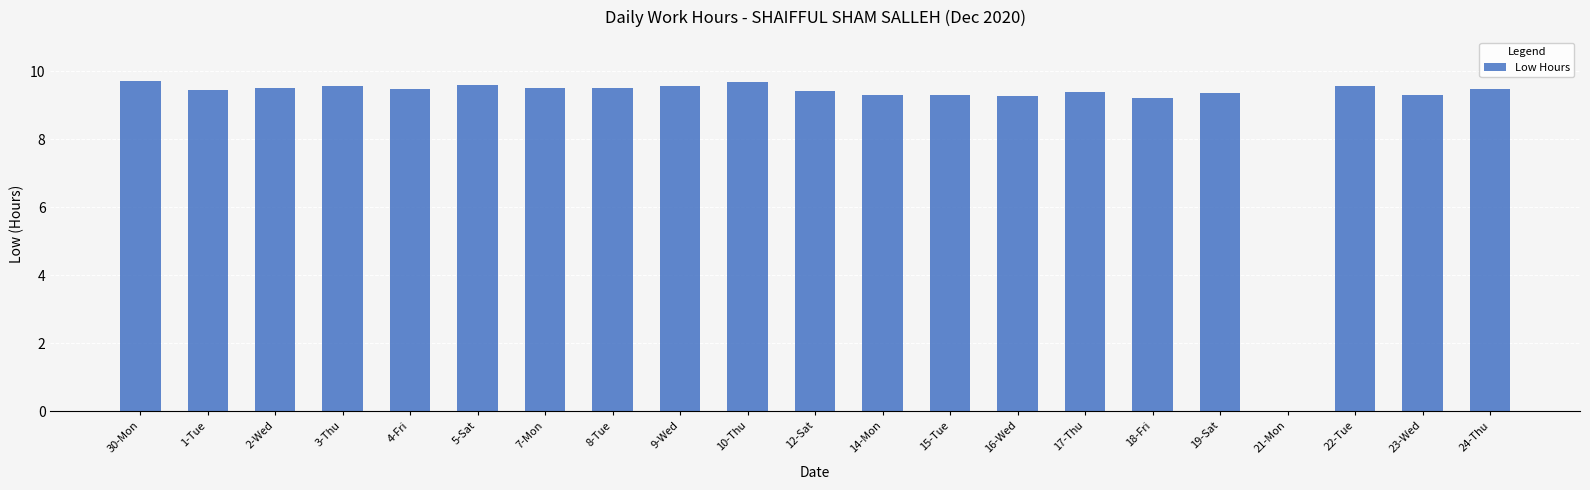

Is it true that the value at 30-Mon is 9.7?

True